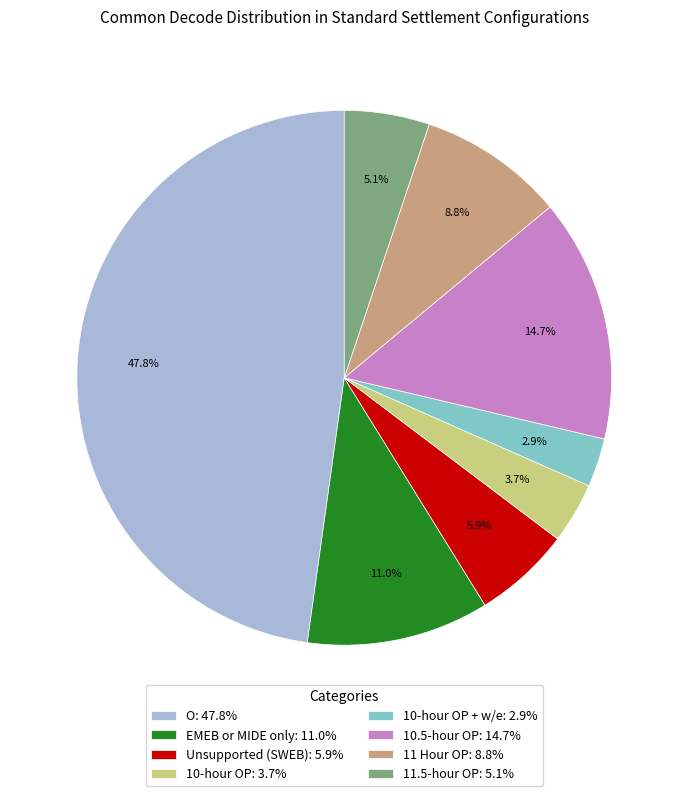

To the nearest percent, what is the difference between the largest and smallest slice percentages?

45%